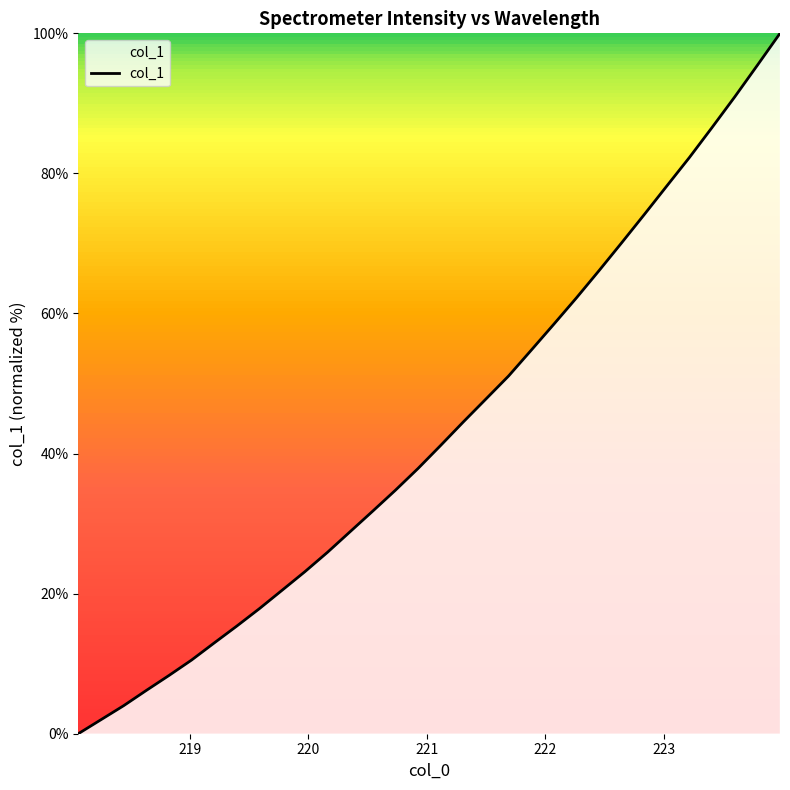

How many distinct data groups are displayed?

1